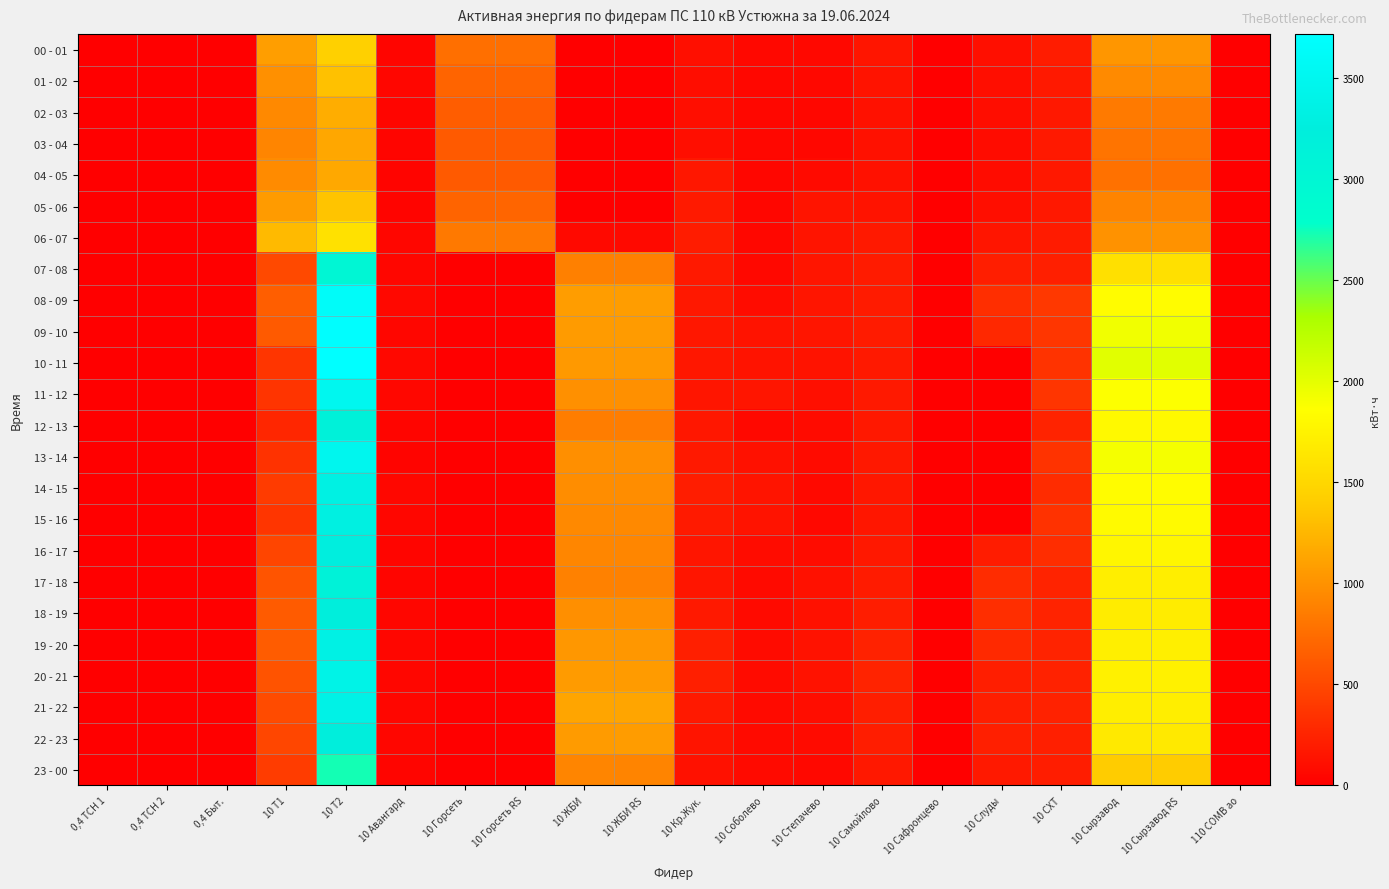

Reading left to right, what are all the values shown in this chart?

00 - 01: 0,4 ТСН 1=2.6	0,4 ТСН 2=2.6	0,4 Быт.=0.1	10 Т1=1086.0	10 Т2=1434.0	10 Авангард=37.3	10 Горсеть=764.0	10 Горсеть RS=763.6	10 ЖБИ=0.0	10 ЖБИ RS=0.0	10 Кр.Жук.=111.6	10 Соболево=64.0	10 Степачево=58.6	10 Самойлово=152.2	10 Сафронцево=0.0	10 Слуды=109.0	10 СХТ=198.2	10 Сырзавод=1028.0	10 Сырзавод RS=1027.6	110 СОМВ ао=0.0
01 - 02: 0,4 ТСН 1=2.6	0,4 ТСН 2=2.2	0,4 Быт.=0.0	10 Т1=990.0	10 Т2=1324.0	10 Авангард=43.8	10 Горсеть=687.2	10 Горсеть RS=687.6	10 ЖБИ=0.0	10 ЖБИ RS=0.0	10 Кр.Жук.=100.8	10 Соболево=52.4	10 Степачево=63.0	10 Самойлово=133.4	10 Сафронцево=0.0	10 Слуды=103.8	10 СХТ=179.8	10 Сырзавод=948.0	10 Сырзавод RS=948.0	110 СОМВ ао=0.0
02 - 03: 0,4 ТСН 1=2.6	0,4 ТСН 2=2.2	0,4 Быт.=0.1	10 Т1=942.0	10 Т2=1184.0	10 Авангард=41.5	10 Горсеть=644.8	10 Горсеть RS=644.4	10 ЖБИ=0.0	10 ЖБИ RS=0.0	10 Кр.Жук.=102.2	10 Соболево=53.6	10 Степачево=58.0	10 Самойлово=122.4	10 Сафронцево=0.0	10 Слуды=99.0	10 СХТ=170.6	10 Сырзавод=836.0	10 Сырзавод RS=834.8	110 СОМВ ао=0.0
03 - 04: 0,4 ТСН 1=2.6	0,4 ТСН 2=2.2	0,4 Быт.=0.1	10 Т1=912.0	10 Т2=1146.0	10 Авангард=38.9	10 Горсеть=620.8	10 Горсеть RS=620.4	10 ЖБИ=0.0	10 ЖБИ RS=0.0	10 Кр.Жук.=107.2	10 Соболево=52.0	10 Степачево=55.4	10 Самойлово=116.2	10 Сафронцево=0.0	10 Слуды=92.4	10 СХТ=177.8	10 Сырзавод=797.6	10 Сырзавод RS=798.0	110 СОМВ ао=0.0
04 - 05: 0,4 ТСН 1=2.6	0,4 ТСН 2=2.2	0,4 Быт.=0.1	10 Т1=954.0	10 Т2=1148.0	10 Авангард=36.0	10 Горсеть=620.8	10 Горсеть RS=620.8	10 ЖБИ=0.0	10 ЖБИ RS=0.0	10 Кр.Жук.=160.8	10 Соболево=46.8	10 Степачево=79.2	10 Самойлово=122.4	10 Сафронцево=0.0	10 Слуды=88.8	10 СХТ=167.4	10 Сырзавод=779.2	10 Сырзавод RS=779.2	110 СОМВ ао=0.0
05 - 06: 0,4 ТСН 1=2.6	0,4 ТСН 2=2.3	0,4 Быт.=0.1	10 Т1=1062.0	10 Т2=1348.0	10 Авангард=35.1	10 Горсеть=688.8	10 Горсеть RS=689.2	10 ЖБИ=0.0	10 ЖБИ RS=0.0	10 Кр.Жук.=187.9	10 Соболево=44.8	10 Степачево=142.2	10 Самойлово=136.2	10 Сафронцево=0.0	10 Слуды=103.2	10 СХТ=168.0	10 Сырзавод=904.0	10 Сырзавод RS=904.4	110 СОМВ ао=0.0
06 - 07: 0,4 ТСН 1=2.6	0,4 ТСН 2=2.4	0,4 Быт.=0.1	10 Т1=1272.0	10 Т2=1586.0	10 Авангард=44.5	10 Горсеть=832.0	10 Горсеть RS=832.4	10 ЖБИ=67.2	10 ЖБИ RS=66.6	10 Кр.Жук.=196.7	10 Соболево=51.8	10 Степачево=145.0	10 Самойлово=179.8	10 Сафронцево=0.0	10 Слуды=147.6	10 СХТ=191.0	10 Сырзавод=1004.8	10 Сырзавод RS=1004.4	110 СОМВ ао=0.0
07 - 08: 0,4 ТСН 1=2.2	0,4 ТСН 2=2.0	0,4 Быт.=0.2	10 Т1=502.0	10 Т2=3004.0	10 Авангард=48.8	10 Горсеть=0.0	10 Горсеть RS=0.0	10 ЖБИ=878.4	10 ЖБИ RS=879.6	10 Кр.Жук.=180.6	10 Соболево=59.2	10 Степачево=145.4	10 Самойлово=190.2	10 Сафронцево=0.0	10 Слуды=210.6	10 СХТ=221.0	10 Сырзавод=1577.6	10 Сырзавод RS=1577.2	110 СОМВ ао=0.0
08 - 09: 0,4 ТСН 1=2.2	0,4 ТСН 2=2.7	0,4 Быт.=0.5	10 Т1=646.0	10 Т2=3632.0	10 Авангард=60.9	10 Горсеть=0.0	10 Горсеть RS=0.0	10 ЖБИ=1076.4	10 ЖБИ RS=1075.8	10 Кр.Жук.=172.8	10 Соболево=93.2	10 Степачево=149.8	10 Самойлово=195.0	10 Сафронцево=0.0	10 Слуды=320.0	10 СХТ=389.0	10 Сырзавод=1833.6	10 Сырзавод RS=1834.0	110 СОМВ ао=0.0
09 - 10: 0,4 ТСН 1=2.3	0,4 ТСН 2=2.5	0,4 Быт.=0.5	10 Т1=622.0	10 Т2=3702.0	10 Авангард=50.0	10 Горсеть=0.0	10 Горсеть RS=0.0	10 ЖБИ=1065.6	10 ЖБИ RS=1065.6	10 Кр.Жук.=160.8	10 Соболево=131.4	10 Степачево=147.0	10 Самойлово=195.2	10 Сафронцево=0.0	10 Слуды=277.6	10 СХТ=375.0	10 Сырзавод=1929.6	10 Сырзавод RS=1929.6	110 СОМВ ао=0.0
10 - 11: 0,4 ТСН 1=2.4	0,4 ТСН 2=2.4	0,4 Быт.=0.4	10 Т1=364.0	10 Т2=3714.0	10 Авангард=59.3	10 Горсеть=0.0	10 Горсеть RS=0.0	10 ЖБИ=1045.2	10 ЖБИ RS=1044.6	10 Кр.Жук.=165.8	10 Соболево=135.0	10 Степачево=132.6	10 Самойлово=174.8	10 Сафронцево=0.0	10 Слуды=0.0	10 СХТ=352.2	10 Сырзавод=2020.8	10 Сырзавод RS=2020.8	110 СОМВ ао=0.0
11 - 12: 0,4 ТСН 1=2.5	0,4 ТСН 2=3.1	0,4 Быт.=0.9	10 Т1=356.0	10 Т2=3502.0	10 Авангард=55.5	10 Горсеть=0.0	10 Горсеть RS=0.0	10 ЖБИ=988.8	10 ЖБИ RS=988.8	10 Кр.Жук.=146.4	10 Соболево=150.0	10 Степачево=113.0	10 Самойлово=178.4	10 Сафронцево=0.0	10 Слуды=0.0	10 СХТ=365.8	10 Сырзавод=1864.8	10 Сырзавод RS=1864.4	110 СОМВ ао=0.0
12 - 13: 0,4 ТСН 1=2.6	0,4 ТСН 2=2.2	0,4 Быт.=0.2	10 Т1=268.0	10 Т2=3160.0	10 Авангард=39.3	10 Горсеть=0.0	10 Горсеть RS=0.0	10 ЖБИ=859.2	10 ЖБИ RS=859.8	10 Кр.Жук.=161.6	10 Соболево=64.0	10 Степачево=87.0	10 Самойлово=174.0	10 Сафронцево=0.0	10 Слуды=0.0	10 СХТ=244.8	10 Сырзавод=1804.8	10 Сырзавод RS=1805.2	110 СОМВ ао=0.0
13 - 14: 0,4 ТСН 1=2.6	0,4 ТСН 2=2.8	0,4 Быт.=0.8	10 Т1=342.0	10 Т2=3488.0	10 Авангард=36.0	10 Горсеть=0.0	10 Горсеть RS=0.0	10 ЖБИ=981.6	10 ЖБИ RS=981.6	10 Кр.Жук.=180.3	10 Соболево=120.6	10 Степачево=82.6	10 Самойлово=169.8	10 Сафронцево=0.0	10 Слуды=0.0	10 СХТ=355.2	10 Сырзавод=1908.8	10 Сырзавод RS=1909.2	110 СОМВ ао=0.0
14 - 15: 0,4 ТСН 1=2.5	0,4 ТСН 2=2.4	0,4 Быт.=0.3	10 Т1=408.0	10 Т2=3334.0	10 Авангард=54.2	10 Горсеть=0.0	10 Горсеть RS=0.0	10 ЖБИ=969.6	10 ЖБИ RS=969.0	10 Кр.Жук.=209.4	10 Соболево=140.8	10 Степачево=71.0	10 Самойлово=164.2	10 Сафронцево=0.0	10 Слуды=0.0	10 СХТ=309.6	10 Сырзавод=1832.0	10 Сырзавод RS=1832.4	110 СОМВ ао=0.0
15 - 16: 0,4 ТСН 1=2.6	0,4 ТСН 2=2.8	0,4 Быт.=0.8	10 Т1=366.0	10 Т2=3312.0	10 Авангард=45.1	10 Горсеть=0.0	10 Горсеть RS=0.0	10 ЖБИ=936.0	10 ЖБИ RS=936.0	10 Кр.Жук.=181.7	10 Соболево=135.2	10 Степачево=65.0	10 Самойлово=157.2	10 Сафронцево=0.0	10 Слуды=0.0	10 СХТ=345.4	10 Сырзавод=1818.4	10 Сырзавод RS=1818.0	110 СОМВ ао=0.0
16 - 17: 0,4 ТСН 1=2.4	0,4 ТСН 2=2.4	0,4 Быт.=0.1	10 Т1=478.0	10 Т2=3268.0	10 Авангард=37.4	10 Горсеть=0.0	10 Горсеть RS=0.0	10 ЖБИ=916.8	10 ЖБИ RS=918.0	10 Кр.Жук.=148.3	10 Соболево=88.0	10 Степачево=88.6	10 Самойлово=171.6	10 Сафронцево=0.0	10 Слуды=202.6	10 СХТ=316.6	10 Сырзавод=1784.0	10 Сырзавод RS=1784.4	110 СОМВ ао=0.0
17 - 18: 0,4 ТСН 1=2.4	0,4 ТСН 2=2.9	0,4 Быт.=0.1	10 Т1=580.0	10 Т2=3140.0	10 Авангард=37.9	10 Горсеть=0.0	10 Горсеть RS=0.0	10 ЖБИ=889.2	10 ЖБИ RS=888.6	10 Кр.Жук.=152.2	10 Соболево=77.6	10 Степачево=121.8	10 Самойлово=192.4	10 Сафронцево=0.0	10 Слуды=309.0	10 СХТ=239.8	10 Сырзавод=1708.8	10 Сырзавод RS=1708.8	110 СОМВ ао=0.0
18 - 19: 0,4 ТСН 1=2.4	0,4 ТСН 2=2.9	0,4 Быт.=0.3	10 Т1=624.0	10 Т2=3236.0	10 Авангард=46.7	10 Горсеть=0.0	10 Горсеть RS=0.0	10 ЖБИ=984.0	10 ЖБИ RS=984.6	10 Кр.Жук.=176.4	10 Соболево=77.6	10 Степачево=119.4	10 Самойлово=210.0	10 Сафронцево=0.0	10 Слуды=322.4	10 СХТ=246.6	10 Сырзавод=1686.4	10 Сырзавод RS=1686.4	110 СОМВ ао=0.0
19 - 20: 0,4 ТСН 1=2.4	0,4 ТСН 2=2.7	0,4 Быт.=0.6	10 Т1=638.0	10 Т2=3346.0	10 Авангард=47.9	10 Горсеть=0.0	10 Горсеть RS=0.0	10 ЖБИ=1032.0	10 ЖБИ RS=1030.8	10 Кр.Жук.=217.9	10 Соболево=82.0	10 Степачево=127.2	10 Самойлово=236.2	10 Сафронцево=0.0	10 Слуды=288.8	10 СХТ=245.4	10 Сырзавод=1717.6	10 Сырзавод RS=1717.2	110 СОМВ ао=0.0
20 - 21: 0,4 ТСН 1=2.4	0,4 ТСН 2=2.5	0,4 Быт.=0.2	10 Т1=570.0	10 Т2=3388.0	10 Авангард=50.6	10 Горсеть=0.0	10 Горсеть RS=0.0	10 ЖБИ=1059.6	10 ЖБИ RS=1059.6	10 Кр.Жук.=218.7	10 Соболево=82.4	10 Степачево=129.0	10 Самойлово=245.4	10 Сафронцево=0.0	10 Слуды=216.0	10 СХТ=236.0	10 Сырзавод=1728.8	10 Сырзавод RS=1729.2	110 СОМВ ао=0.0
21 - 22: 0,4 ТСН 1=2.4	0,4 ТСН 2=3.0	0,4 Быт.=0.8	10 Т1=516.0	10 Т2=3374.0	10 Авангард=46.7	10 Горсеть=0.0	10 Горсеть RS=0.0	10 ЖБИ=1129.2	10 ЖБИ RS=1129.2	10 Кр.Жук.=176.4	10 Соболево=76.6	10 Степачево=99.6	10 Самойлово=214.4	10 Сафронцево=0.0	10 Слуды=215.8	10 СХТ=233.8	10 Сырзавод=1706.4	10 Сырзавод RS=1706.4	110 СОМВ ао=0.0
22 - 23: 0,4 ТСН 1=2.3	0,4 ТСН 2=2.8	0,4 Быт.=0.2	10 Т1=486.0	10 Т2=3228.0	10 Авангард=44.2	10 Горсеть=0.0	10 Горсеть RS=0.0	10 ЖБИ=1065.6	10 ЖБИ RS=1066.8	10 Кр.Жук.=141.9	10 Соболево=75.8	10 Степачево=81.8	10 Самойлово=208.6	10 Сафронцево=0.0	10 Слуды=221.6	10 СХТ=220.6	10 Сырзавод=1660.0	10 Сырзавод RS=1660.0	110 СОМВ ао=0.0
23 - 00: 0,4 ТСН 1=2.3	0,4 ТСН 2=2.7	0,4 Быт.=0.2	10 Т1=416.0	10 Т2=2730.0	10 Авангард=43.3	10 Горсеть=0.0	10 Горсеть RS=0.0	10 ЖБИ=907.2	10 ЖБИ RS=906.6	10 Кр.Жук.=117.3	10 Соболево=78.4	10 Степачево=62.0	10 Самойлово=167.8	10 Сафронцево=0.0	10 Слуды=174.4	10 СХТ=206.4	10 Сырзавод=1396.8	10 Сырзавод RS=1396.0	110 СОМВ ао=0.0